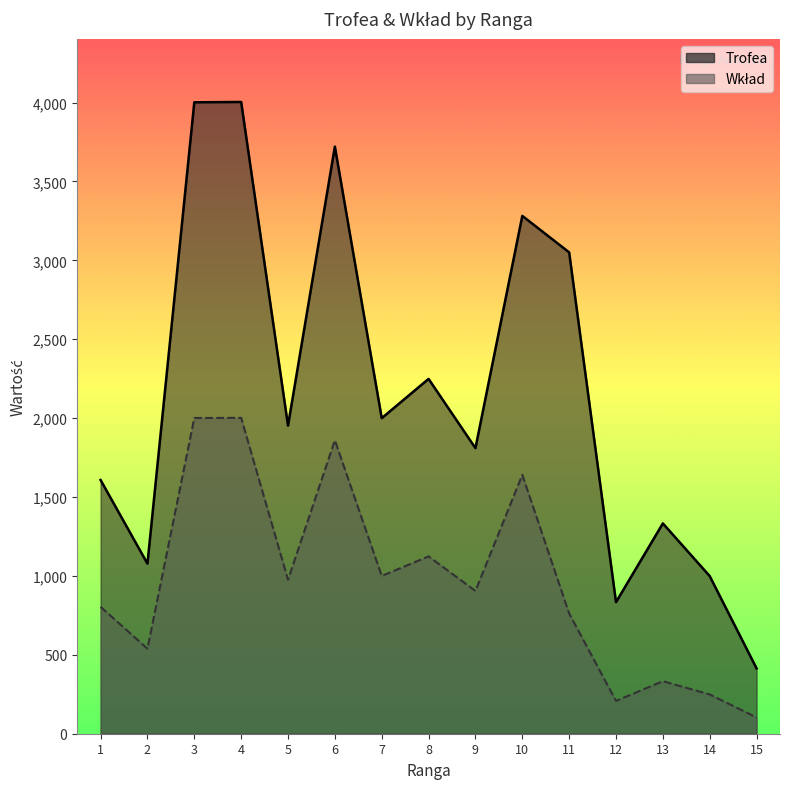

Read the Trofea value at 10.

3282